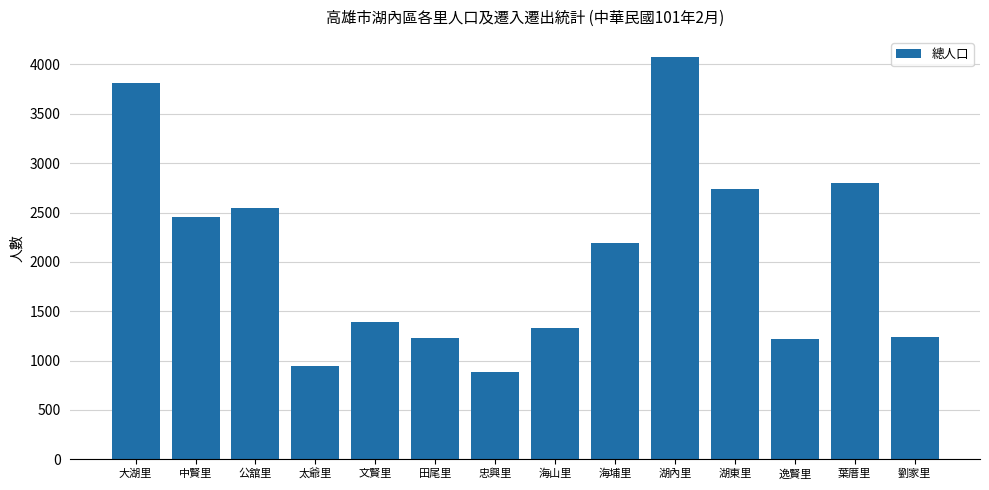

At which category does the chart reach its peak across all series?

湖內里